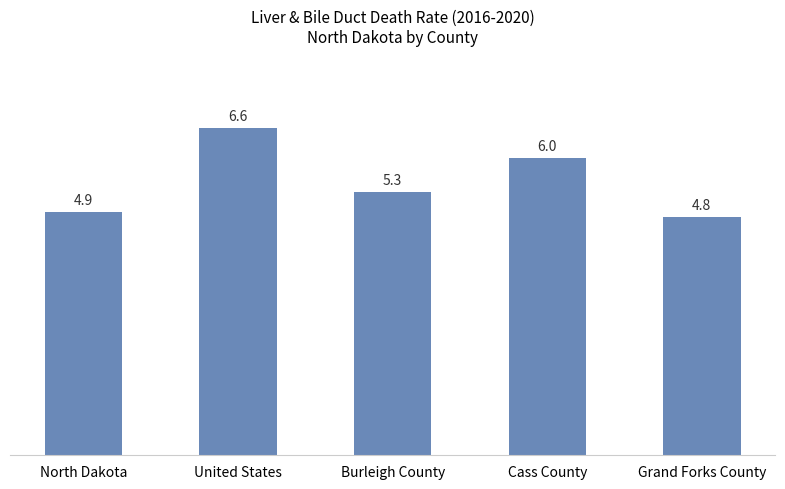

List the labels in order of value, largest first.

United States, Cass County, Burleigh County, North Dakota, Grand Forks County